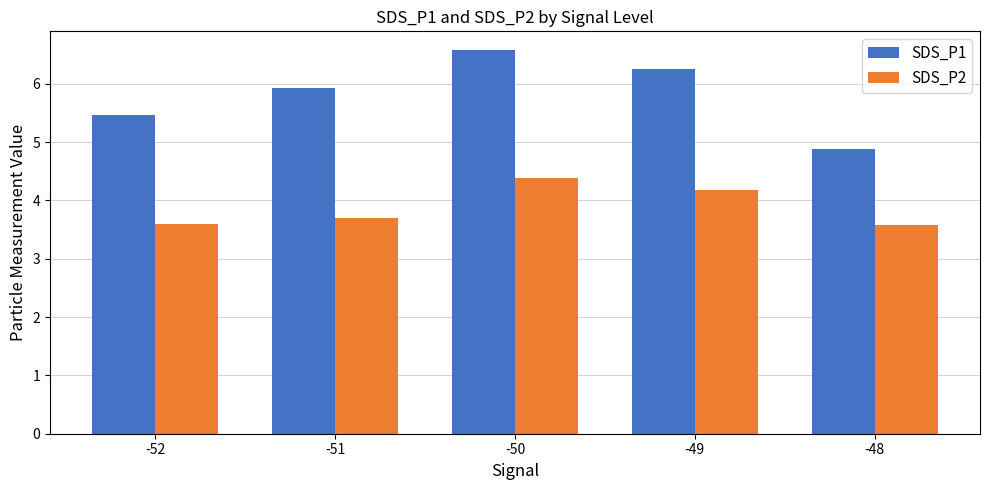

At -50, list the series in order from largest to smallest.

SDS_P1, SDS_P2